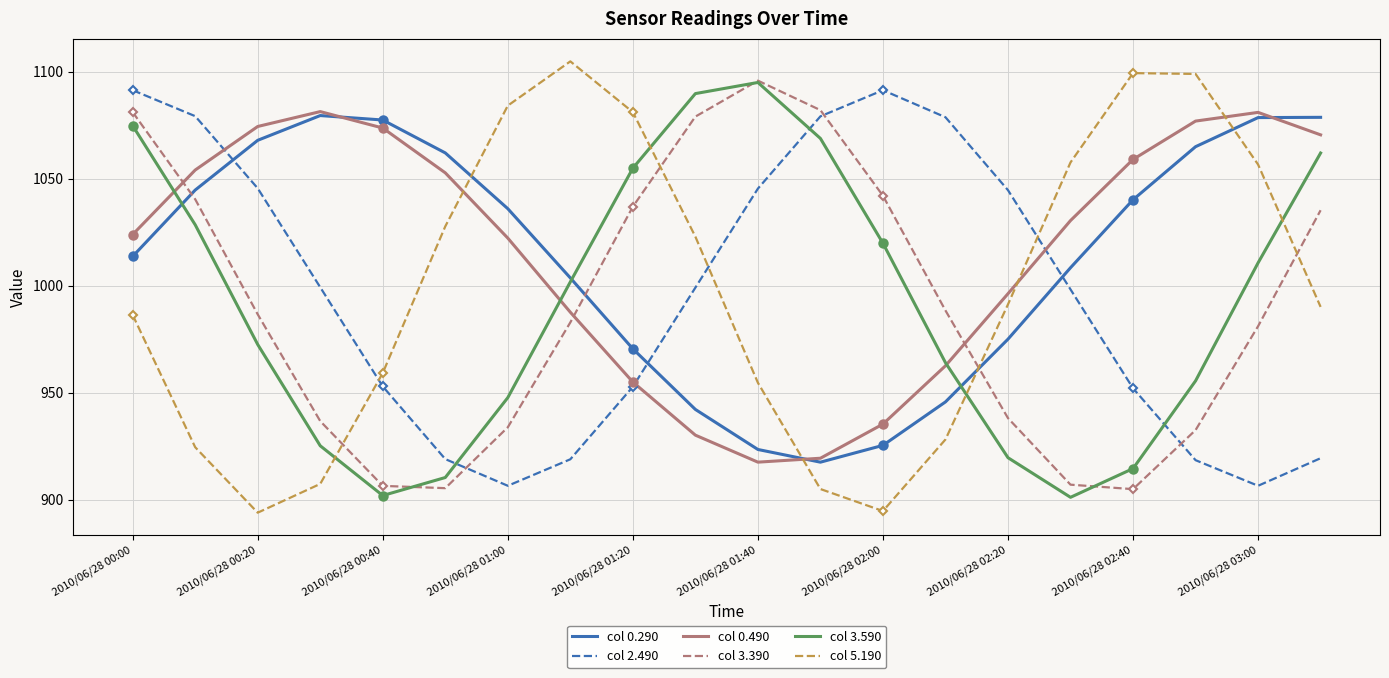

What is the sum of all col 0.490 values?

20305.5